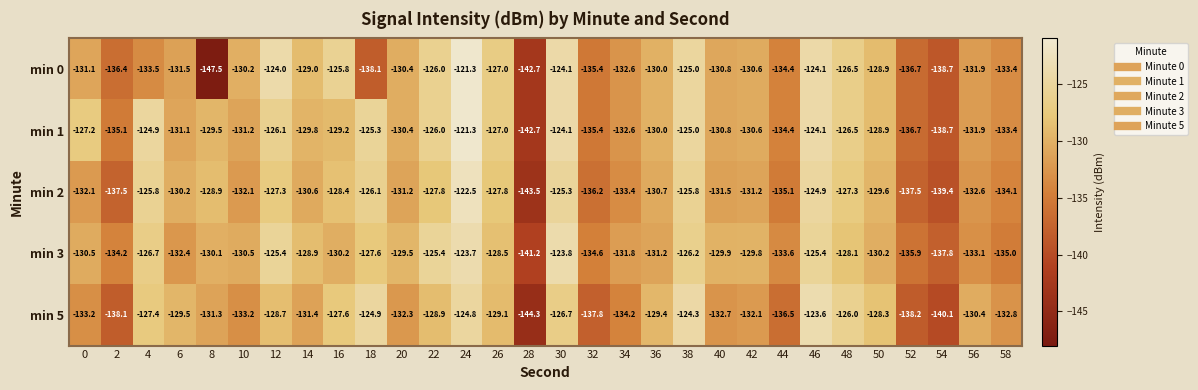

Which series changed the most between 4 and 36?

min 1